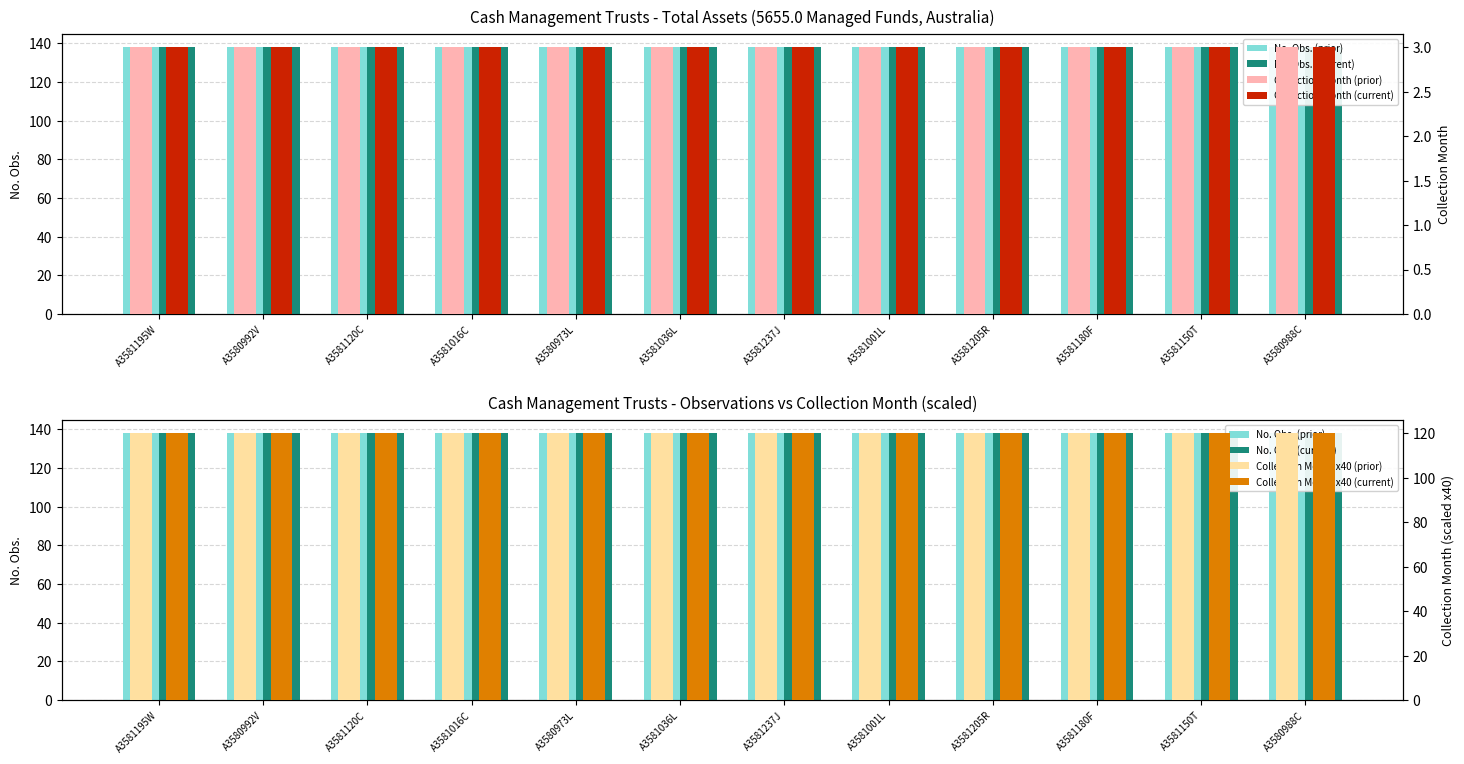

How many groups of bars are there?

12